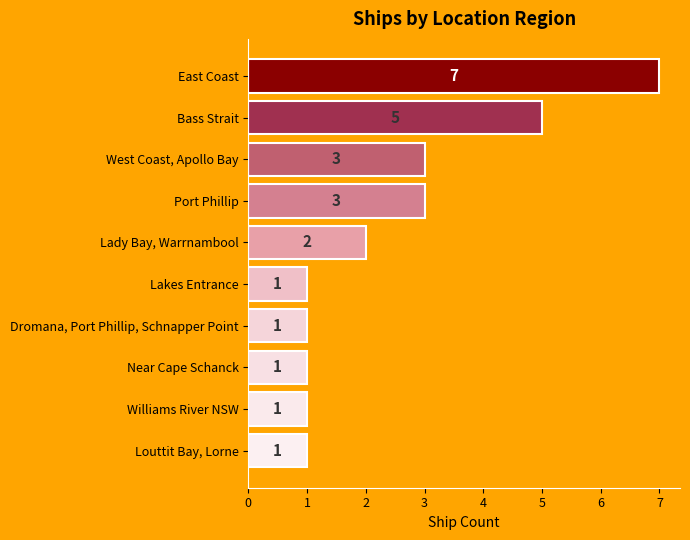

What is the value of the 3rd bar from the top?

3